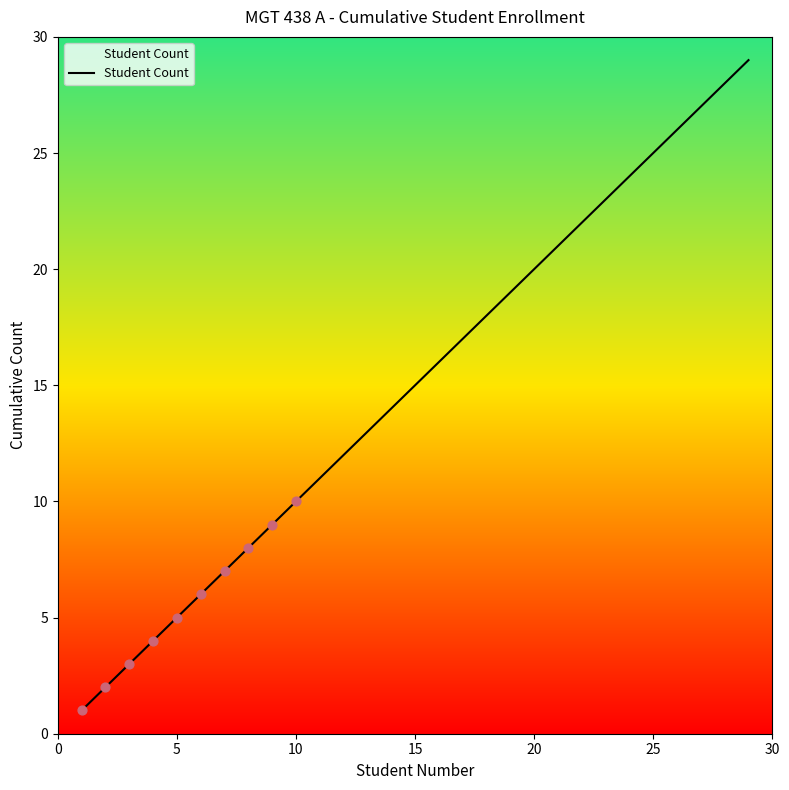

What is the greatest value displayed?

29